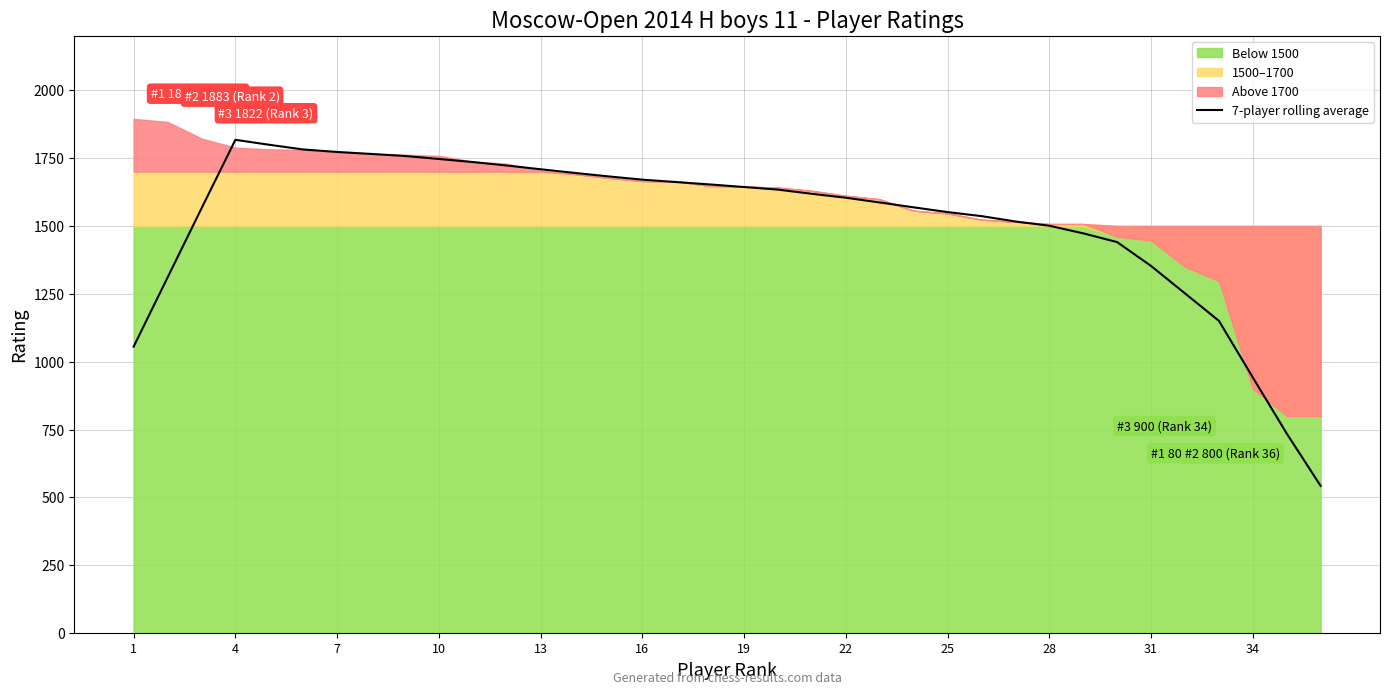

What is the greatest value displayed?

1817.0